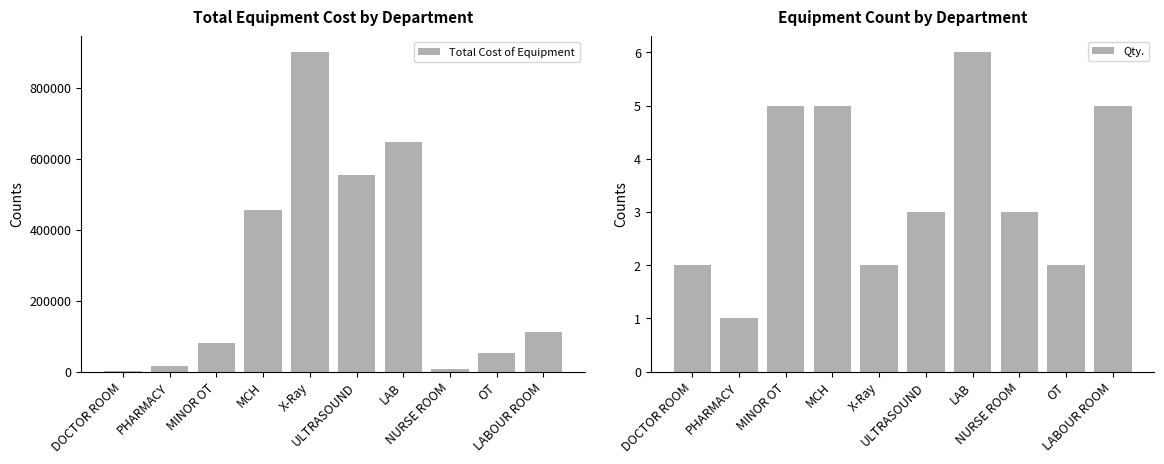

What is the label of the 9th bar from the left?

OT